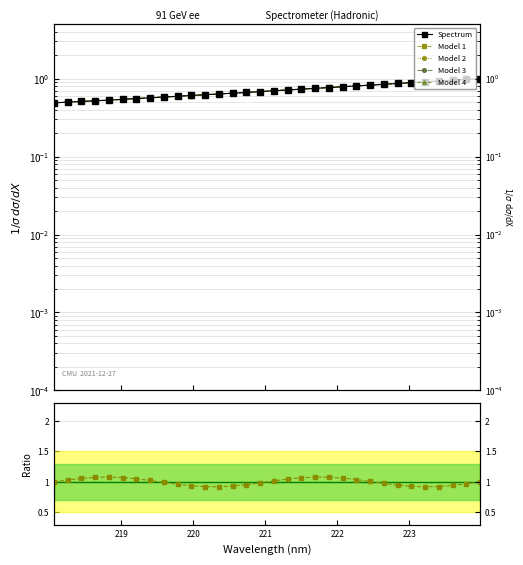

Between which two adjacent categories do Model 4 and Model 2 first intersect?

218 and 219